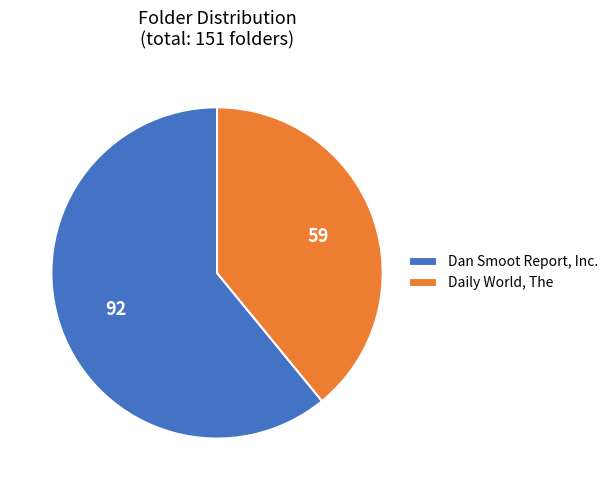

What is the smallest slice in the pie chart?

Daily World, The